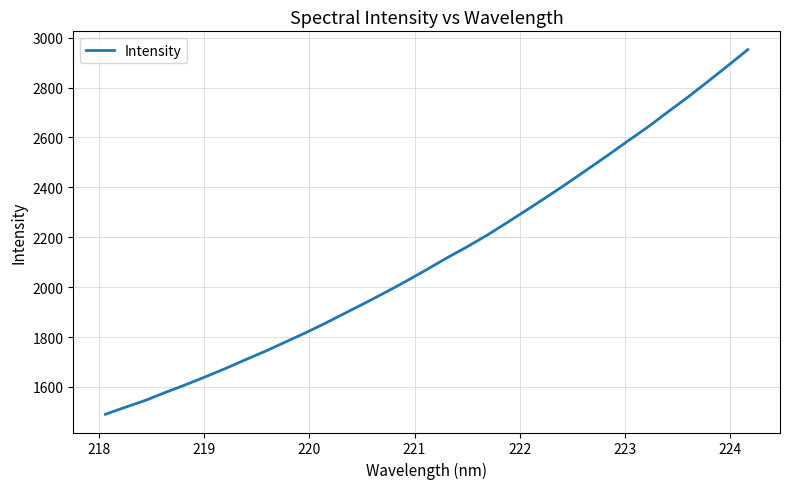

What is the smallest value displayed?

1490.4